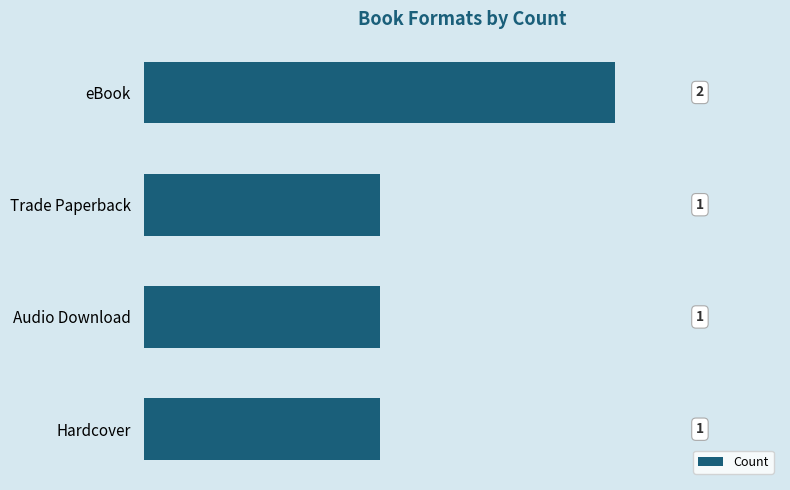

Reading bottom to top, transcribe all the data shown in this chart.

1	1	1	2